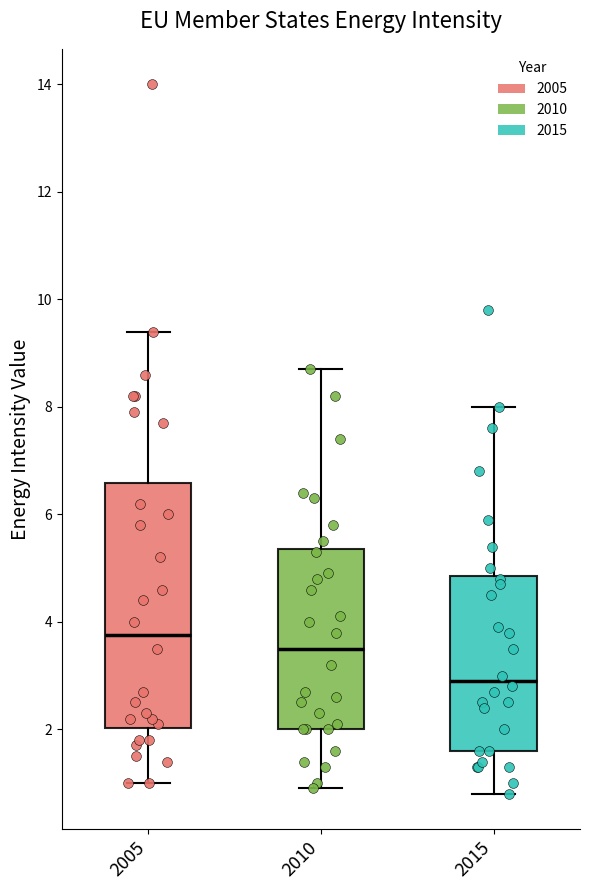

Reading left to right, read every box against the y-axis: the position of its median line, the range the box covers, and the ends of its whiskers. The values are not printed on the chart, so give them approximately, as read against the axis.

2005: median 3.8, box 2.0 to 6.6, whiskers 1.0 to 9.4
2010: median 3.6, box 2.0 to 5.4, whiskers 1.0 to 8.8
2015: median 3.0, box 1.6 to 4.8, whiskers 0.8 to 8.0